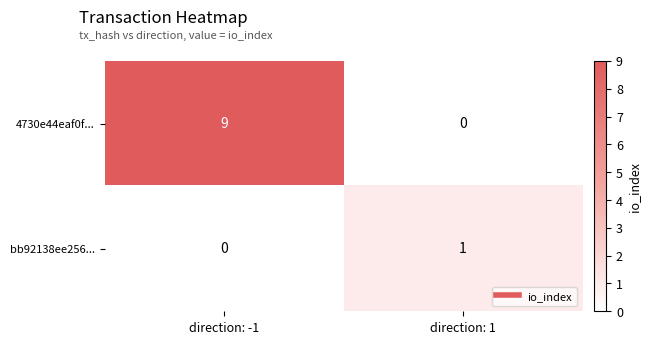

Which category has the lowest value in the bb92138ee256... series?

direction: -1